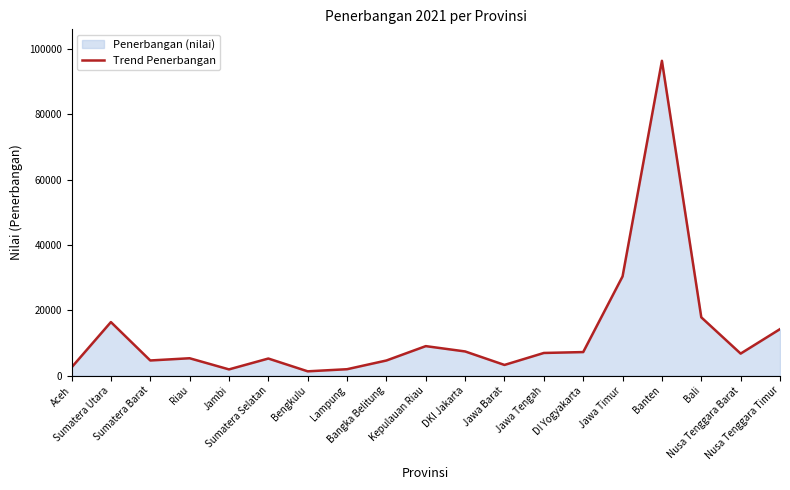

Does the chart display data point markers on the line(s)?

No